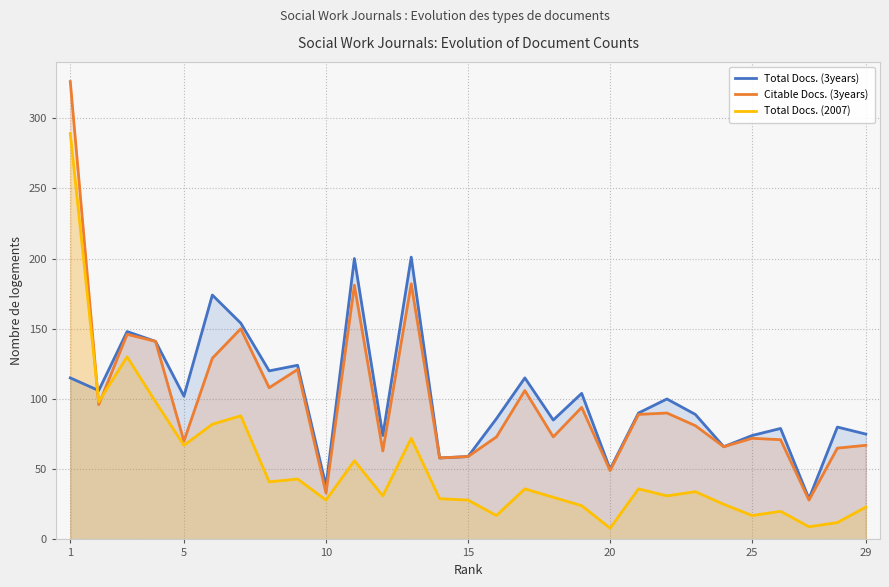

What is the lowest value of the Citable Docs. (3years) series?

28